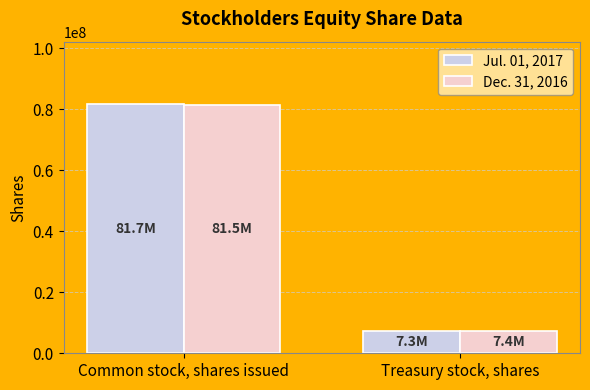

What is the minimum value for Dec. 31, 2016?

7351000